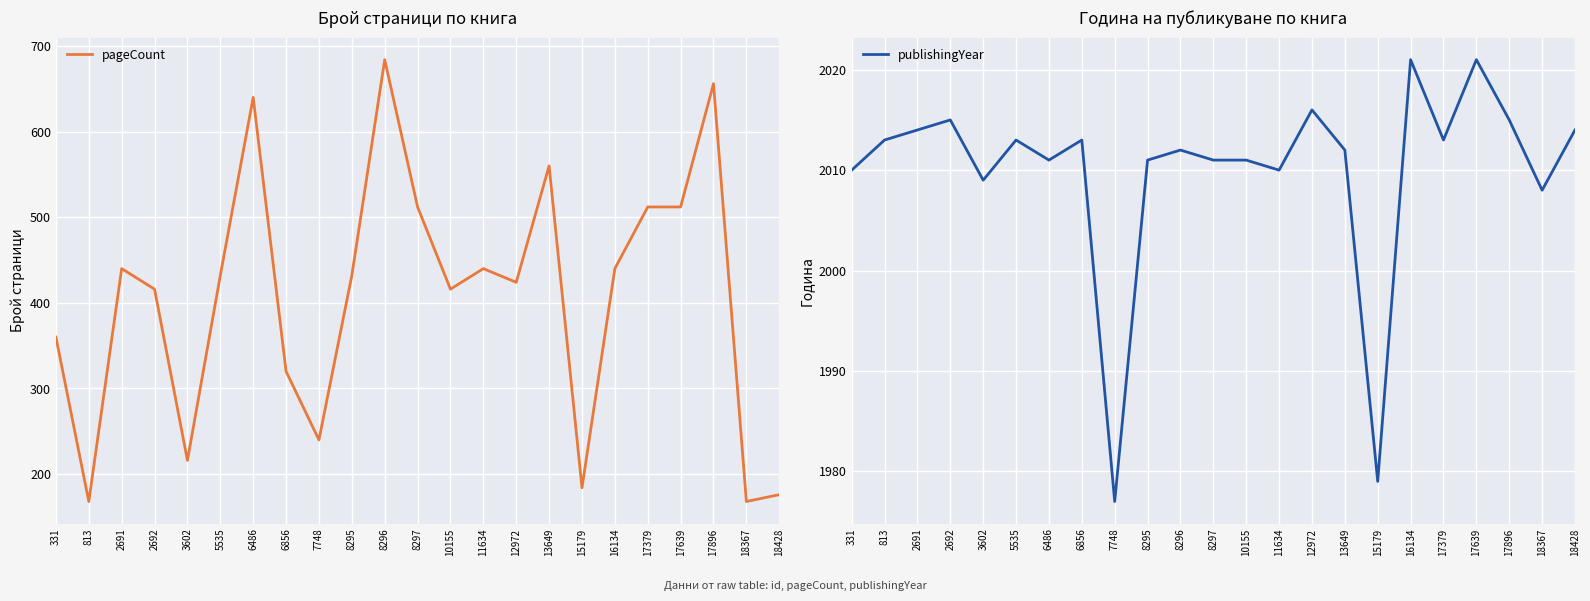

Where is the first local maximum for publishingYear?

2692